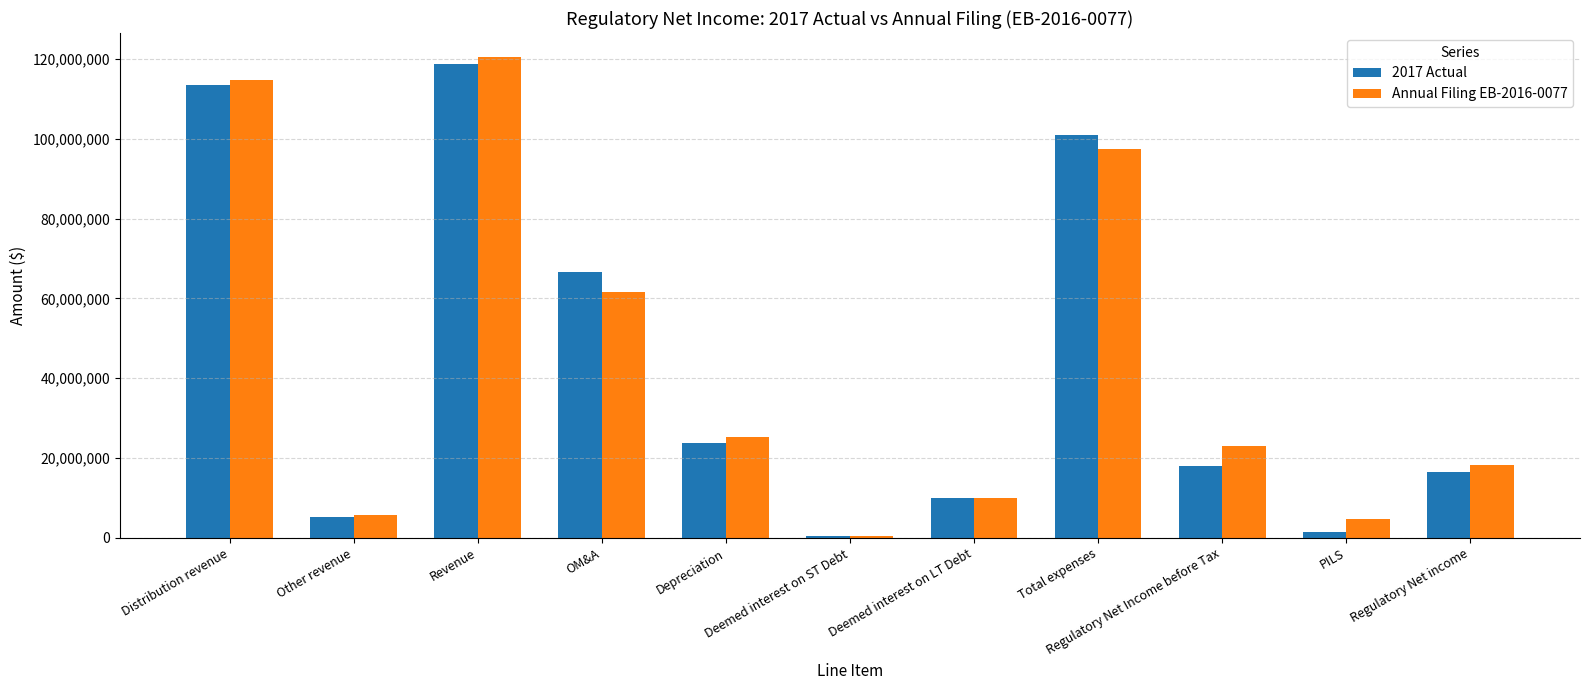

The value of Annual Filing EB-2016-0077 at Regulatory Net income is 18281100.1. True or false?

True